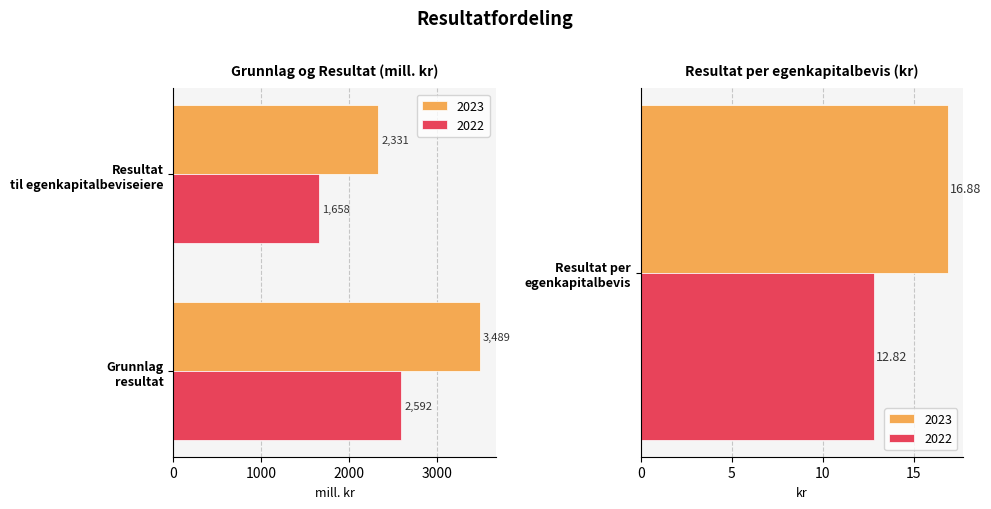

Reading left to right, what are all the values shown in this chart?

2023: Grunnlag resultat=3489.0	Resultat til egenkapitalbeviseiere=2331.0	Resultat per egenkapitalbevis=16.9
2022: Grunnlag resultat=2592.0	Resultat til egenkapitalbeviseiere=1658.0	Resultat per egenkapitalbevis=12.8